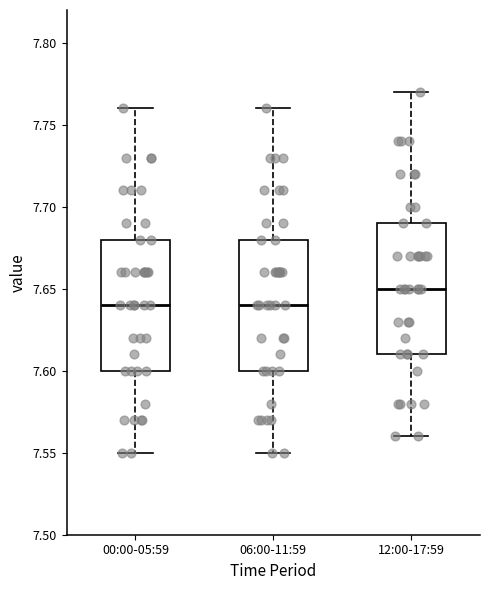

Where is the upper edge of the box for 00:00-05:59 on the y-axis? The values are not printed on the chart, so give them approximately, as read against the axis.

7.68